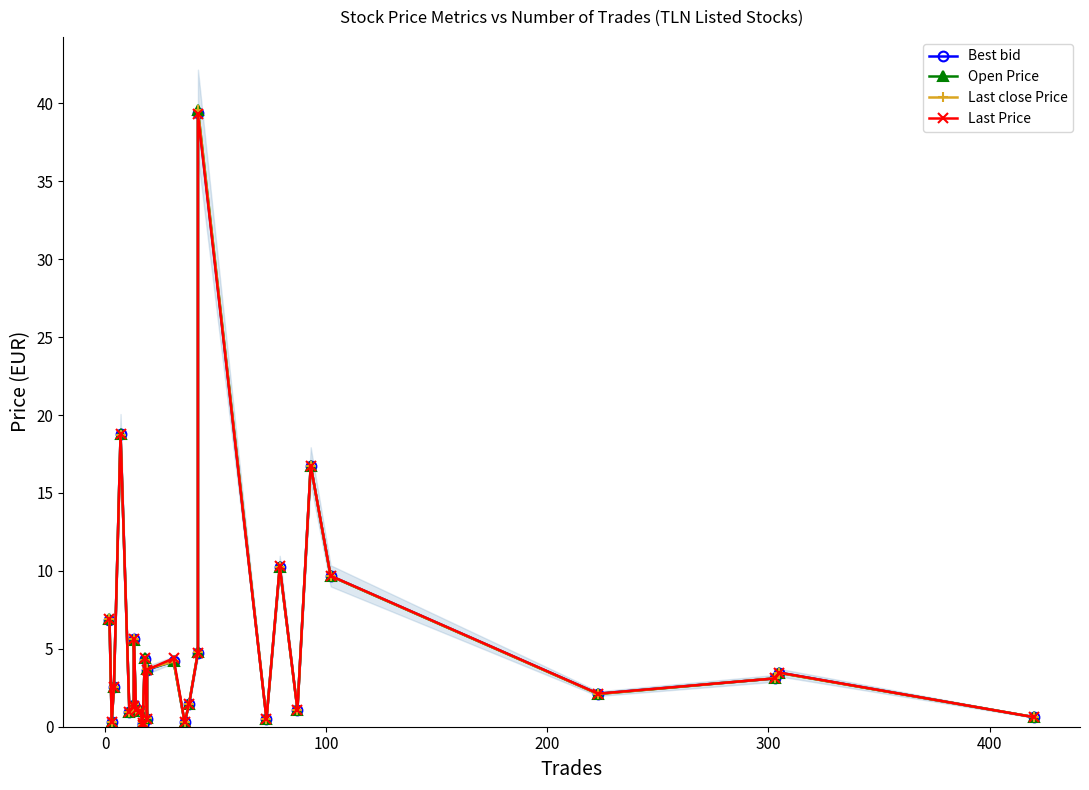

What is the minimum value shown in the chart?

0.1